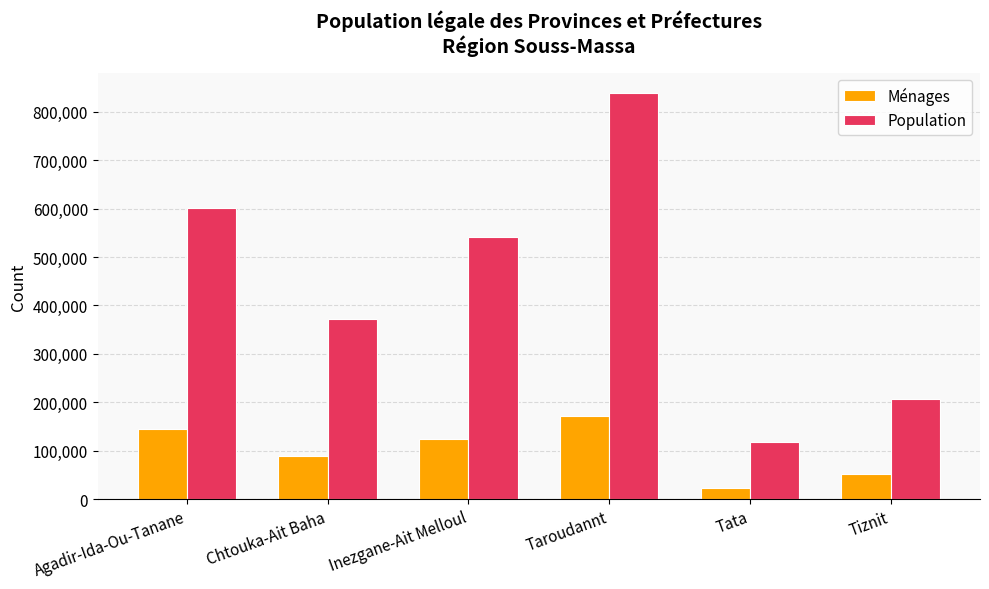

Count the number of data series in this chart.

2